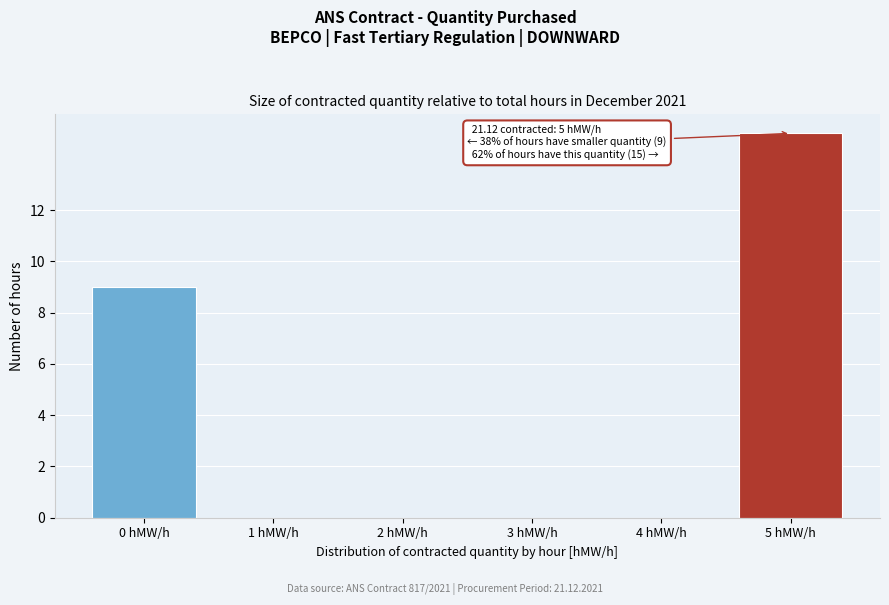

Reading left to right, transcribe all the data shown in this chart.

0 hMW/h=9	1 hMW/h=0	2 hMW/h=0	3 hMW/h=0	4 hMW/h=0	5 hMW/h=15